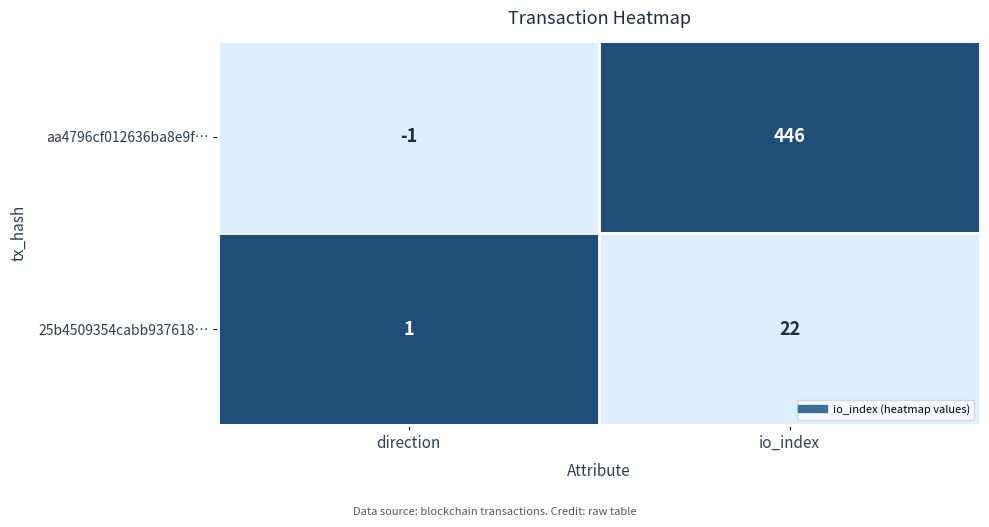

What is the greatest value displayed?

446